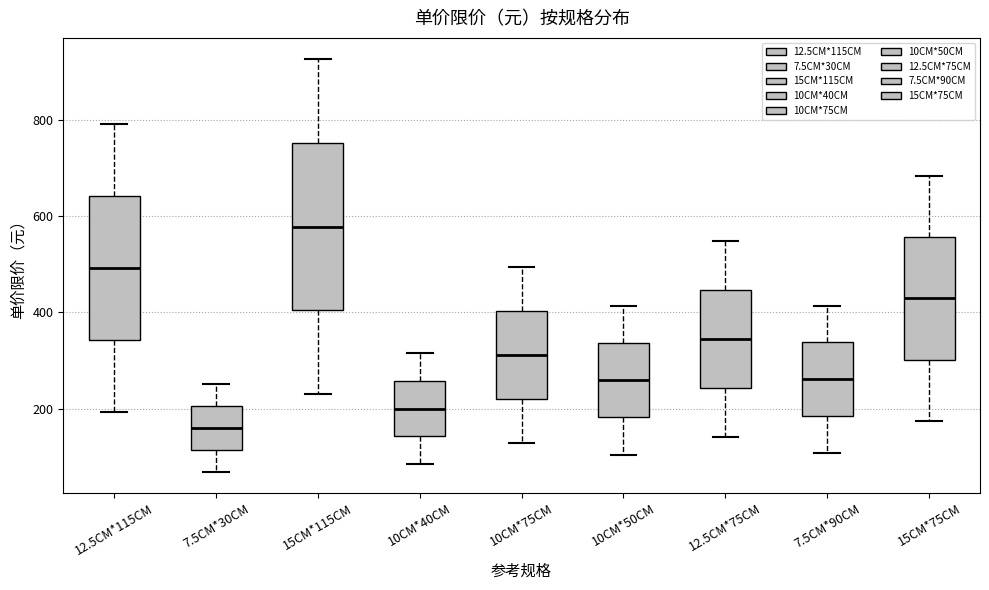

Reading left to right, transcribe this box plot: for each box, give where its median line is, the range the box spans, and where its two whiskers end, as read against the y-axis. The values are not printed on the chart, so give them approximately, as read against the axis.

12.5CM*115CM: median 500, box 340 to 640, whiskers 200 to 800
7.5CM*30CM: median 160, box 120 to 200, whiskers 60 to 260
15CM*115CM: median 580, box 400 to 760, whiskers 220 to 920
10CM*40CM: median 200, box 140 to 260, whiskers 80 to 320
10CM*75CM: median 320, box 220 to 400, whiskers 120 to 500
10CM*50CM: median 260, box 180 to 340, whiskers 100 to 420
12.5CM*75CM: median 340, box 240 to 440, whiskers 140 to 540
7.5CM*90CM: median 260, box 180 to 340, whiskers 100 to 420
15CM*75CM: median 420, box 300 to 560, whiskers 180 to 680